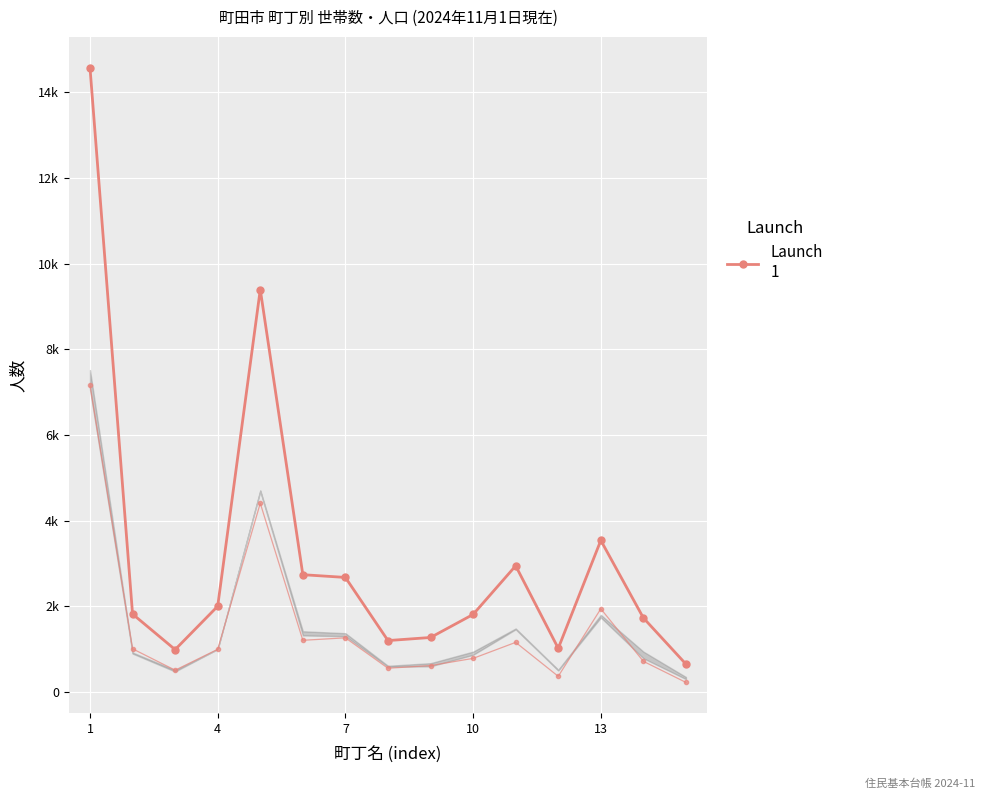

Is this an area chart (filled region under the line)?

Yes